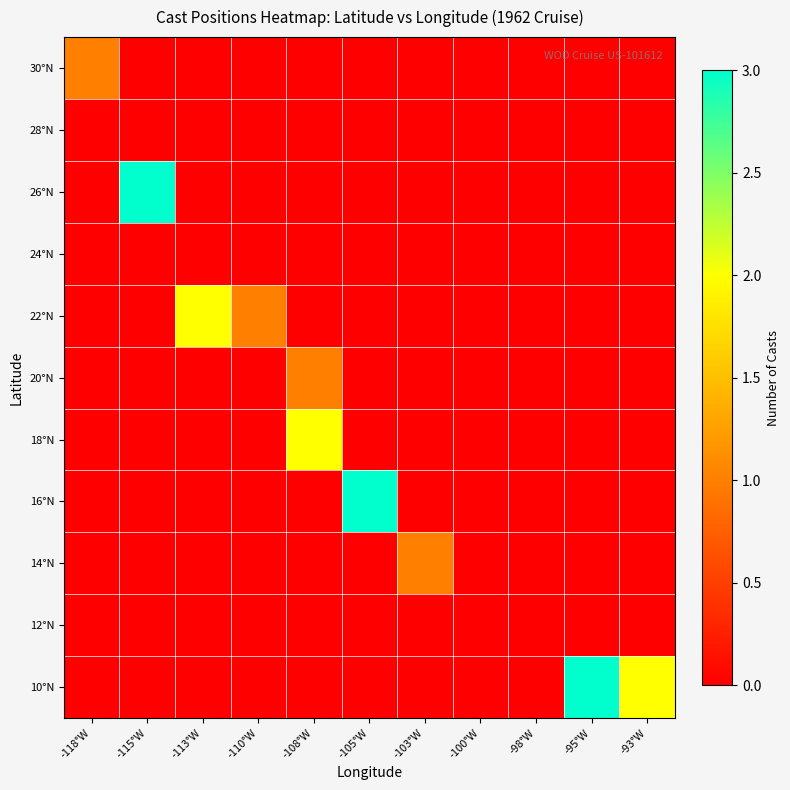

Which has a higher value, -93°W or -105°W?

-93°W